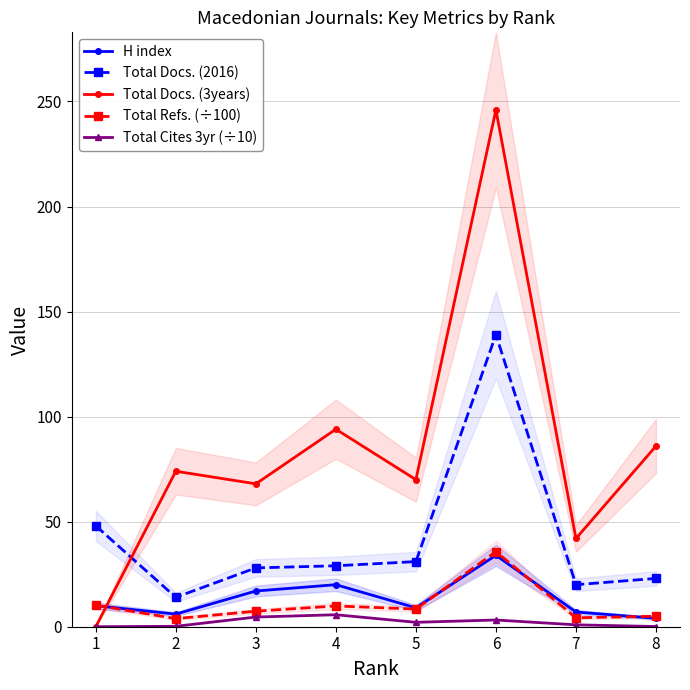

Reading left to right, what are all the values shown in this chart?

H index: 10.0	6.0	17.0	20.0	9.0	34.0	7.0	4.0
Total Docs. (2016): 48.0	14.0	28.0	29.0	31.0	139.0	20.0	23.0
Total Docs. (3years): 0.0	74.0	68.0	94.0	70.0	246.0	42.0	86.0
Total Refs. (÷100): 10.2	3.9	7.4	9.9	8.4	35.7	4.3	5.0
Total Cites 3yr (÷10): 0.0	0.2	4.6	5.7	2.1	3.2	0.9	0.1